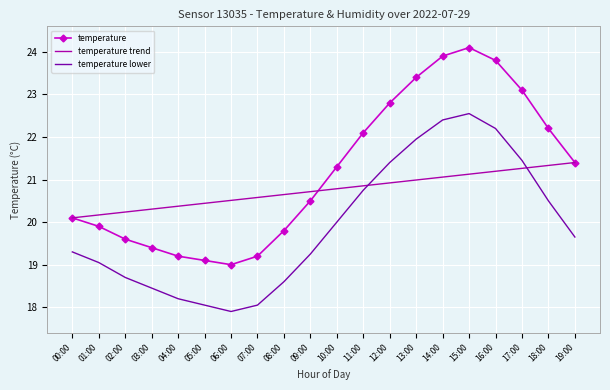

Read the temperature trend value at 11:00.

20.9